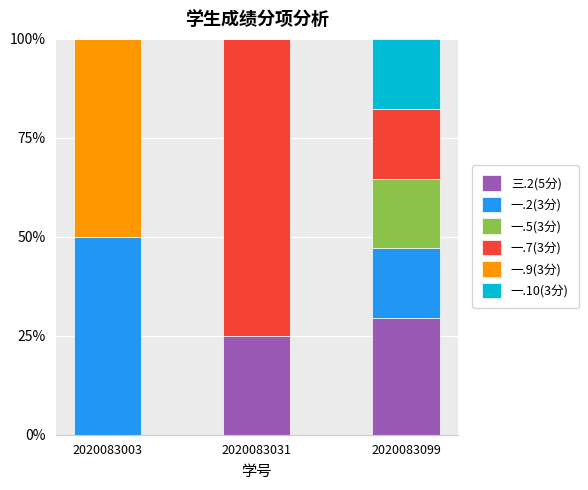

What is the sum of the 三.2(5分) values at 2020083003 and 2020083099?

29.4